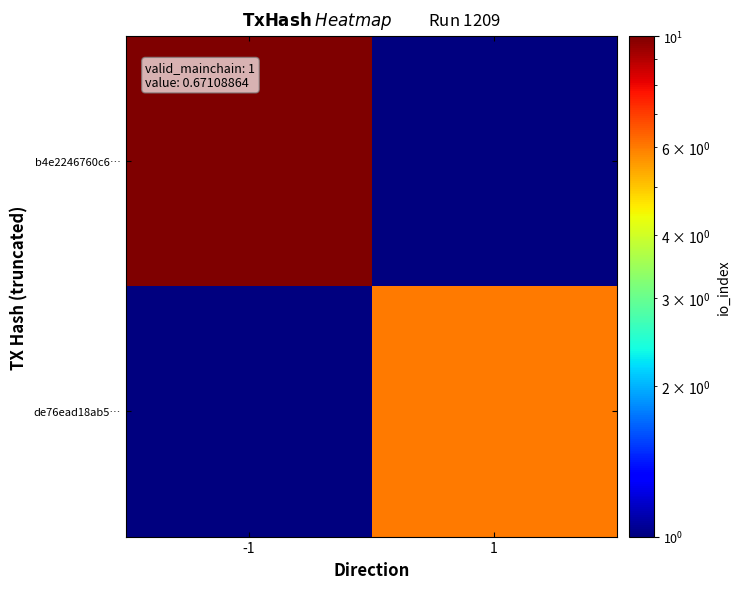

List the series in order of their overall mean, highest first.

b4e2246760c6…, de76ead18ab5…